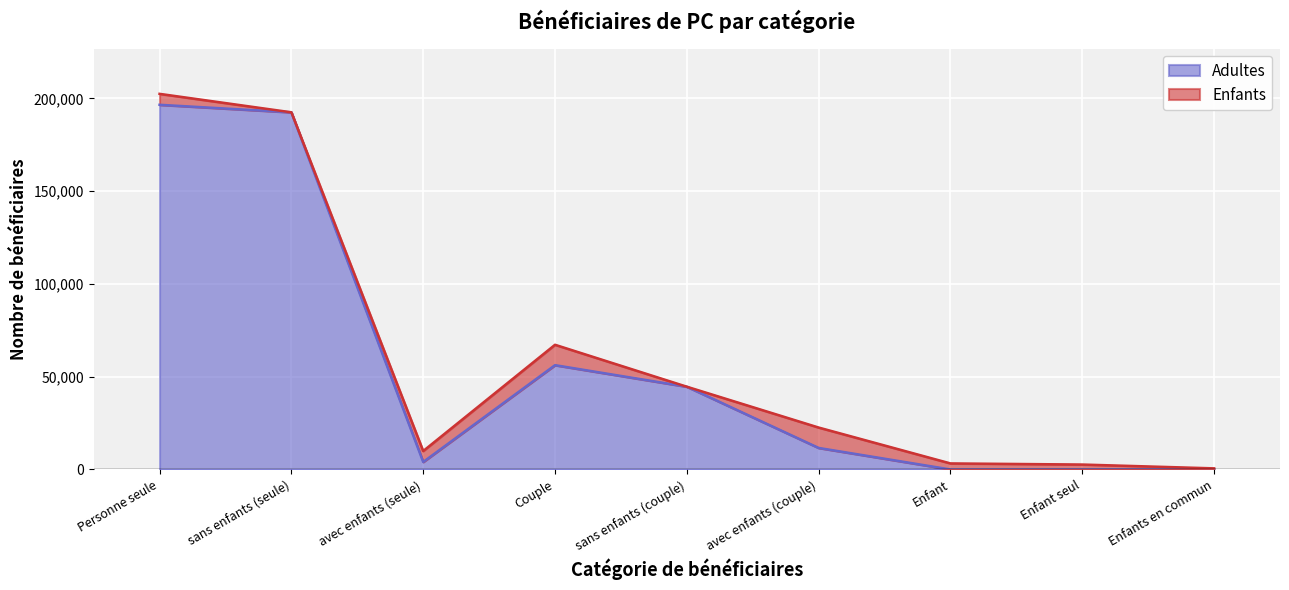

How many positive values are there?

6